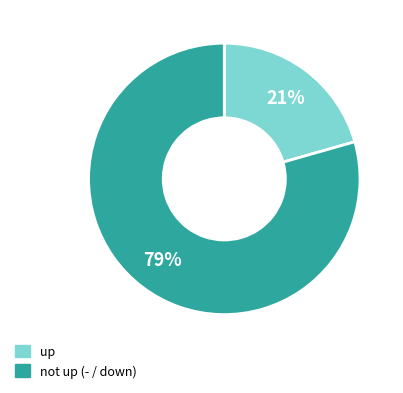

To the nearest percent, what is the average slice percentage?

50%